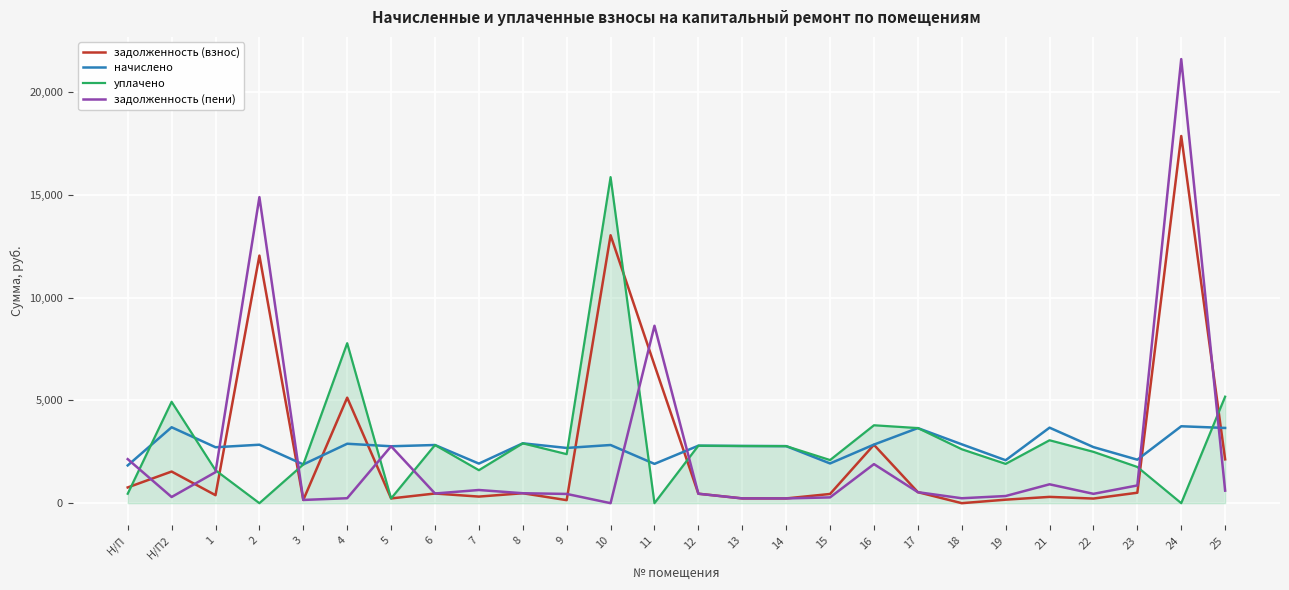

Is the value of задолженность (пени) at 22 greater than the value of уплачено at 16?

No